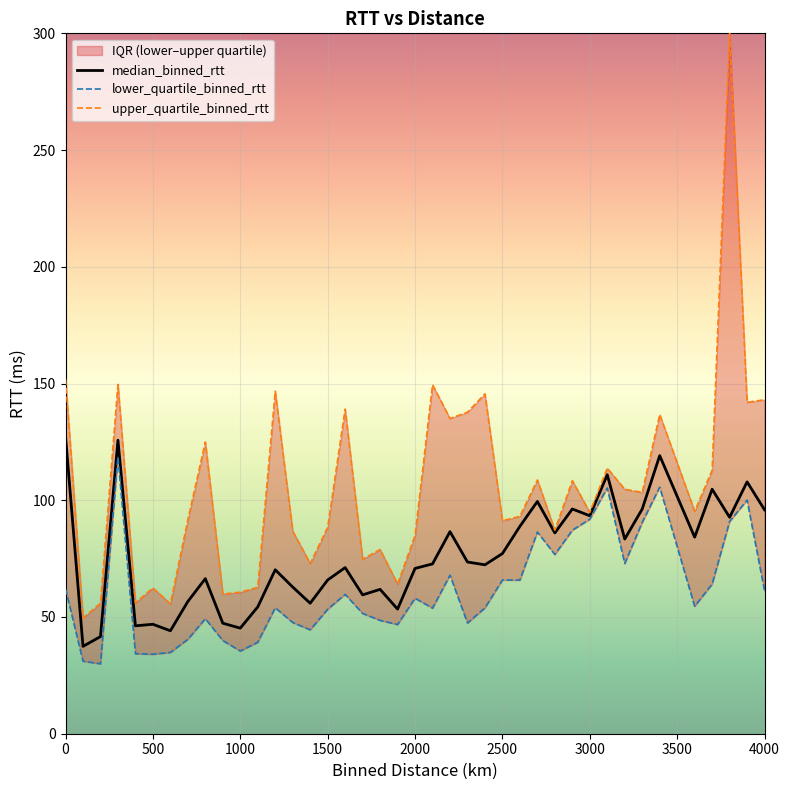

What value does the median_binned_rtt series have at 2500?

77.2